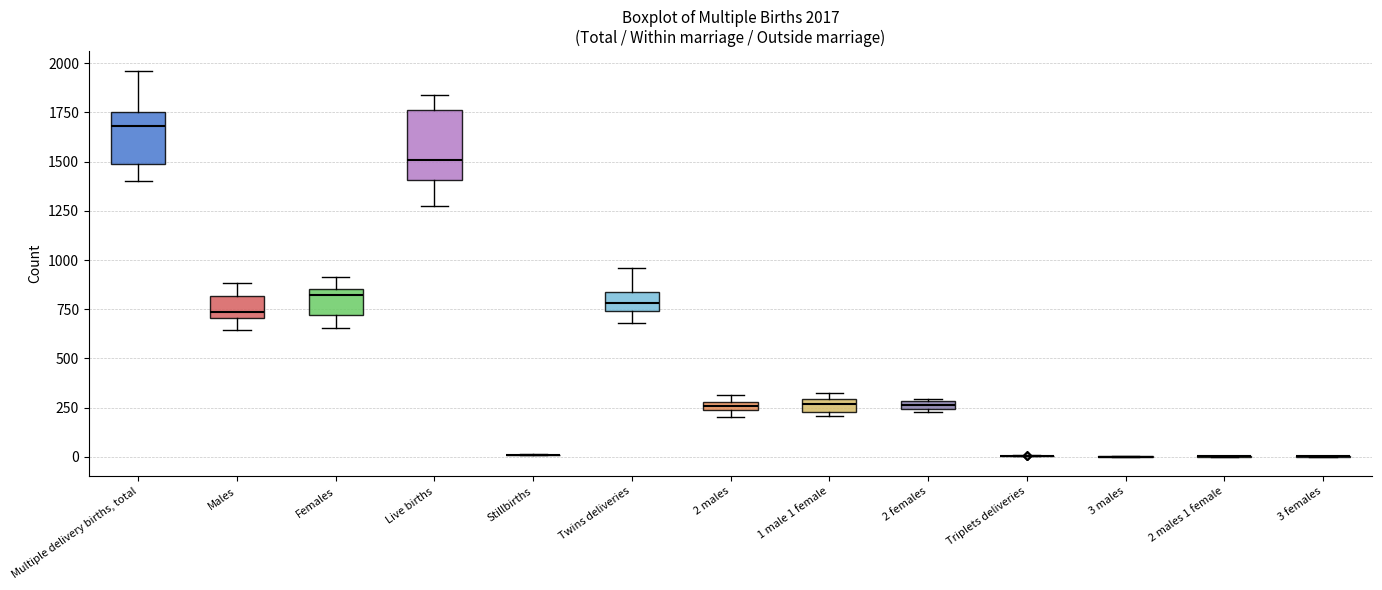

Comparing the boxes themselves (not the whiskers), which one is the tallest?

Live births